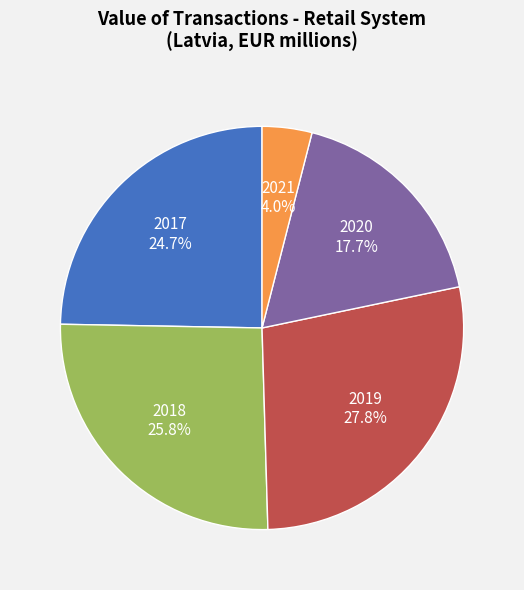

Does any single category account for the majority?

No